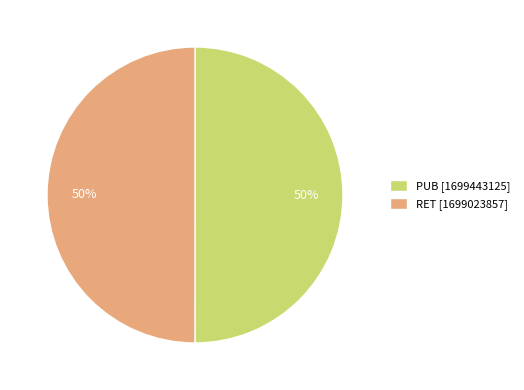

To the nearest percent, what is the combined percentage of RET and PUB?

100%